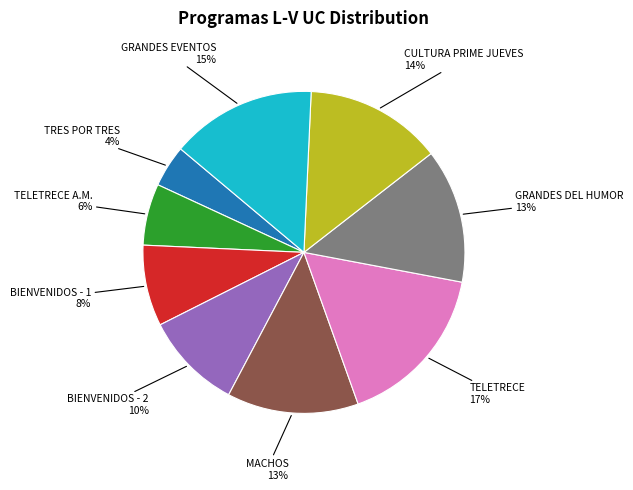

Is there a majority slice in this chart?

No